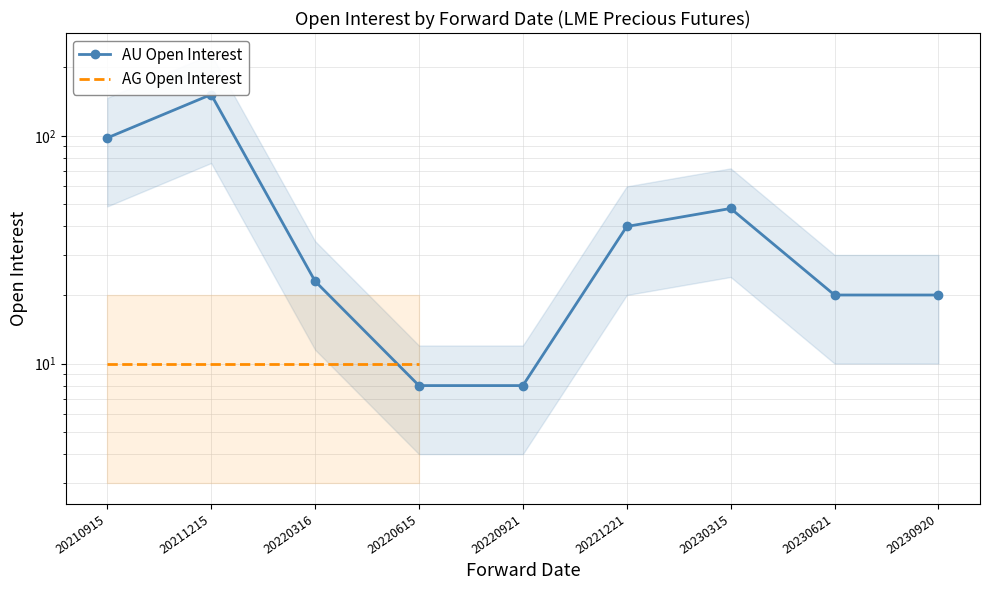

Where does the data first go above 23?

20210915